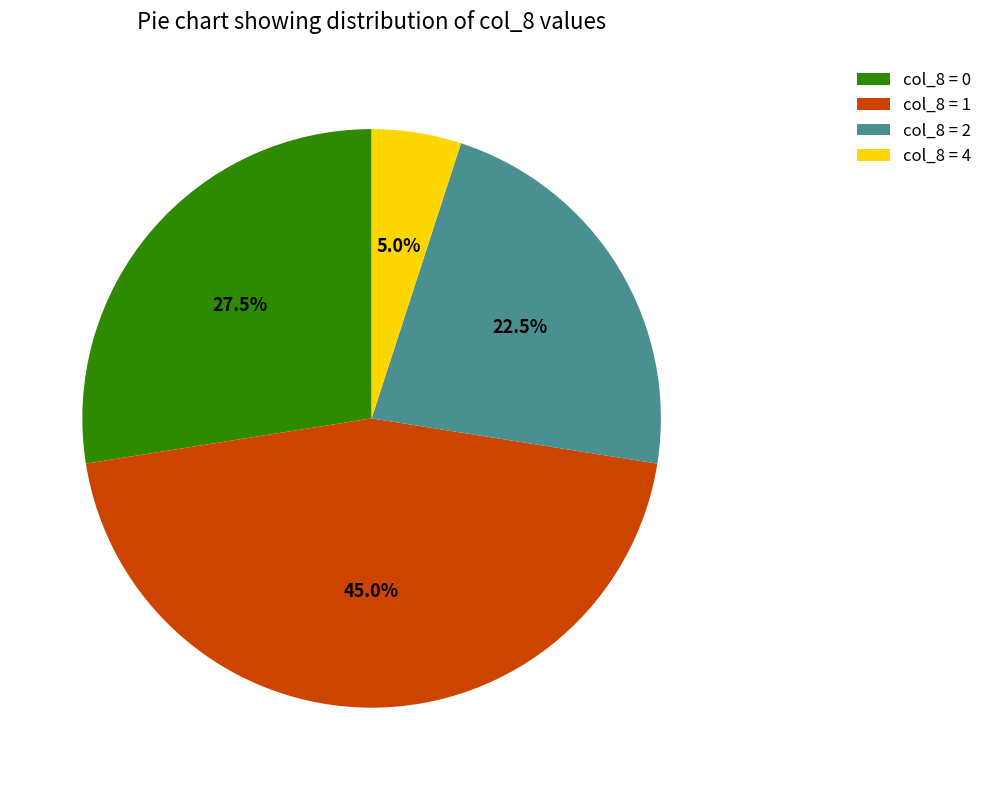

What is the ratio of the value at col_8 = 1 to the value at col_8 = 4?

9.0